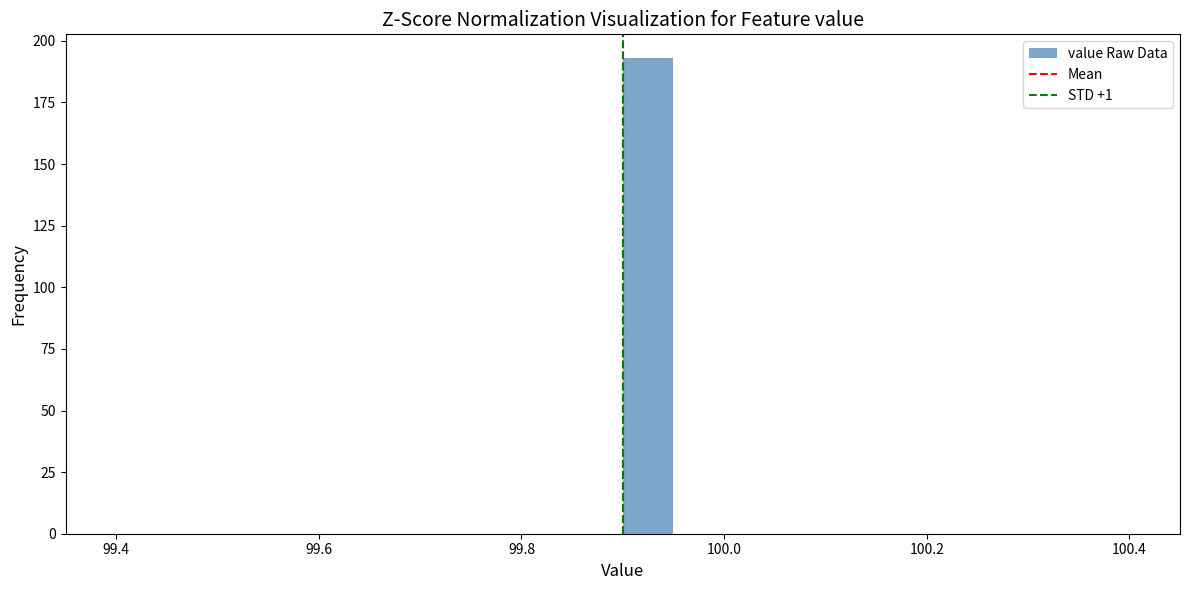

Around what value on the x-axis is the tallest bar? Give the approximate position of its centre, as read against the axis.

99.92